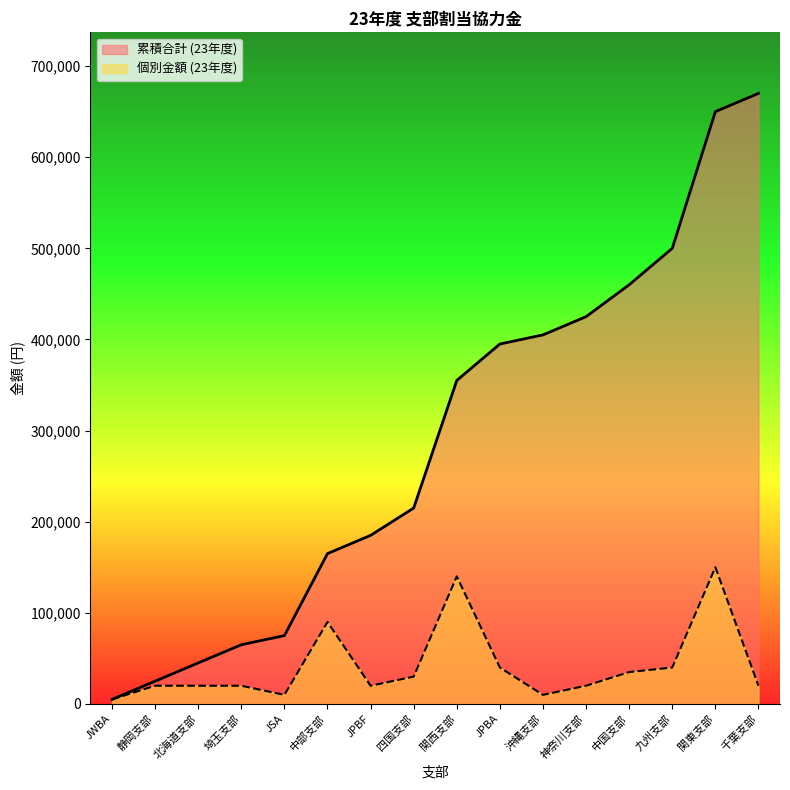

How many series are shown in this chart?

2